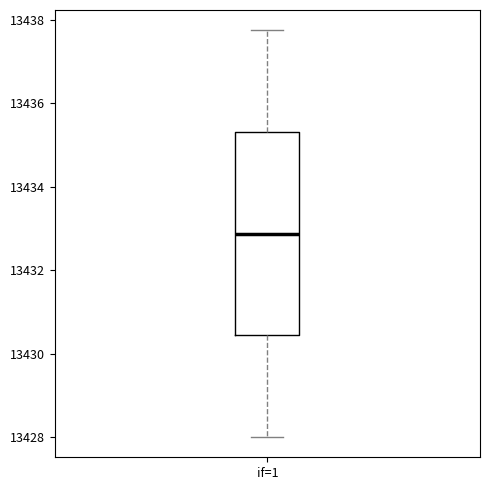

Transcribe this box plot: give where the median line is, the range the box spans, and where the two whiskers end, as read against the y-axis. The values are not printed on the chart, so give them approximately, as read against the axis.

median 13432.8, box 13430.4 to 13435.4, whiskers 13428.0 to 13437.8